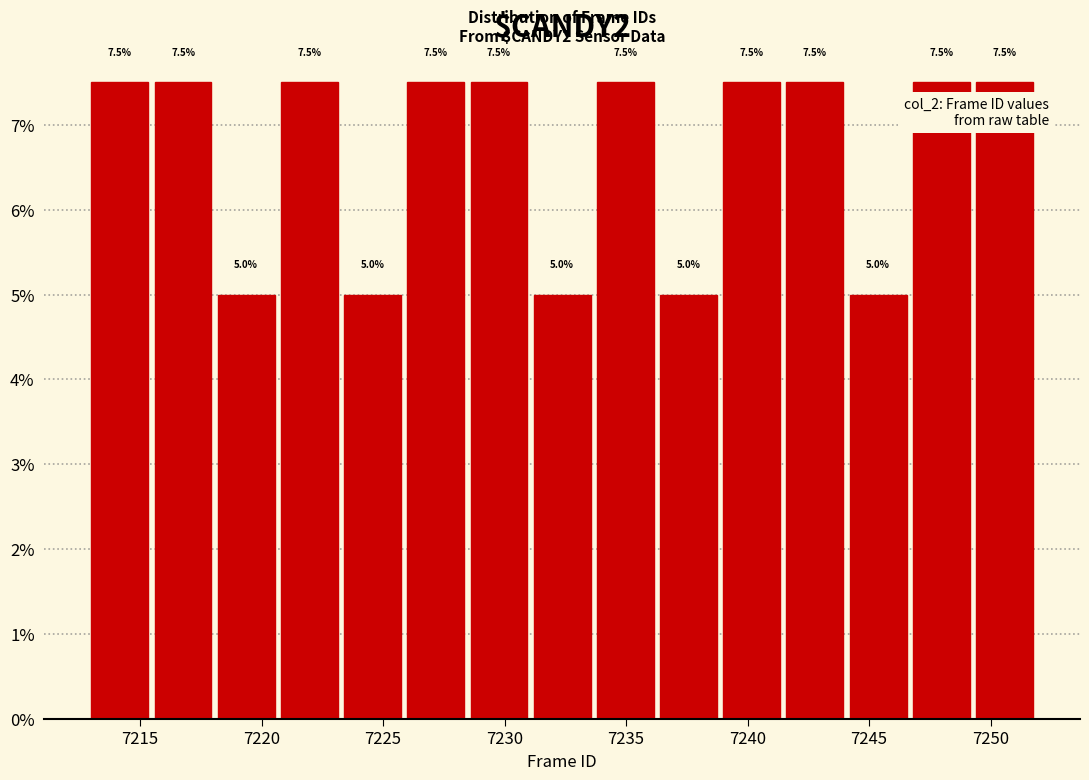

How tall is the bar that spans 7215.6 to 7218.2 on the x-axis? The bar edges are not printed on the chart, so give them approximately, as read against the axis.

7.5